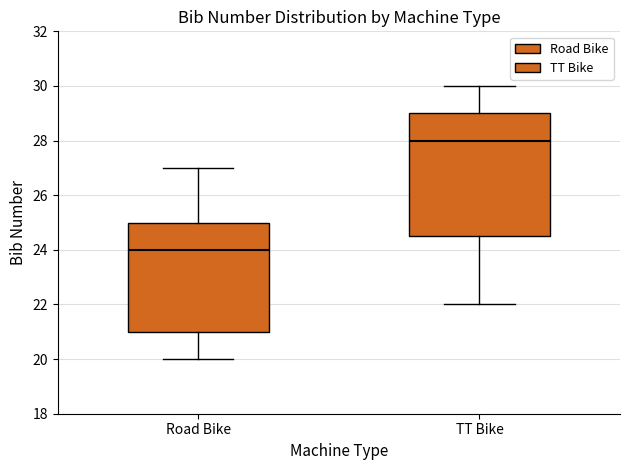

Where is the lower edge of the box for TT Bike on the y-axis? The values are not printed on the chart, so give them approximately, as read against the axis.

24.6